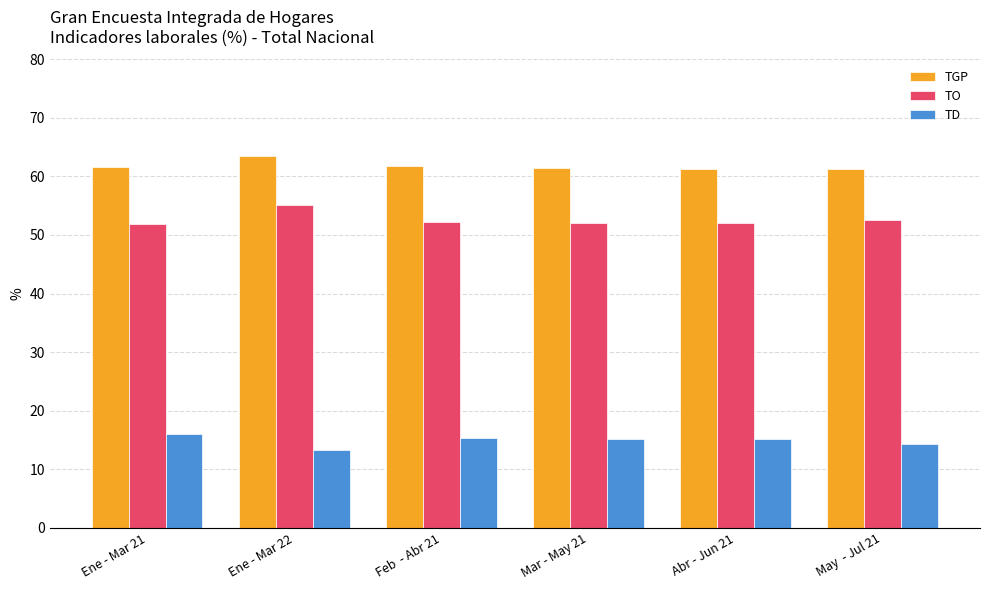

What is the sum of all TO values?

315.7